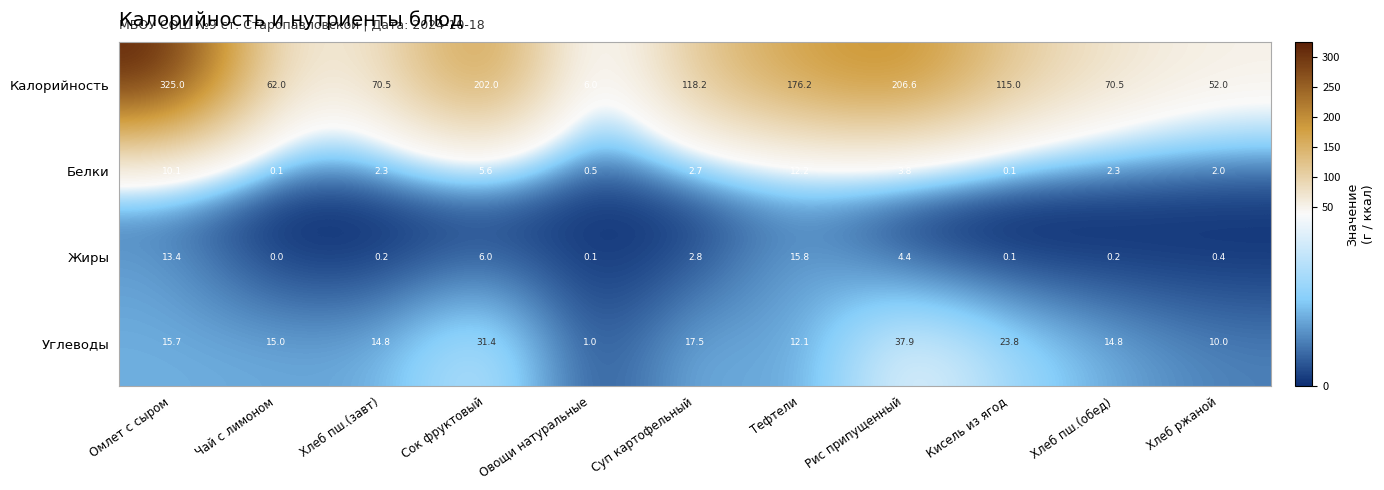

Which label corresponds to the largest value in the chart?

Омлет с сыром